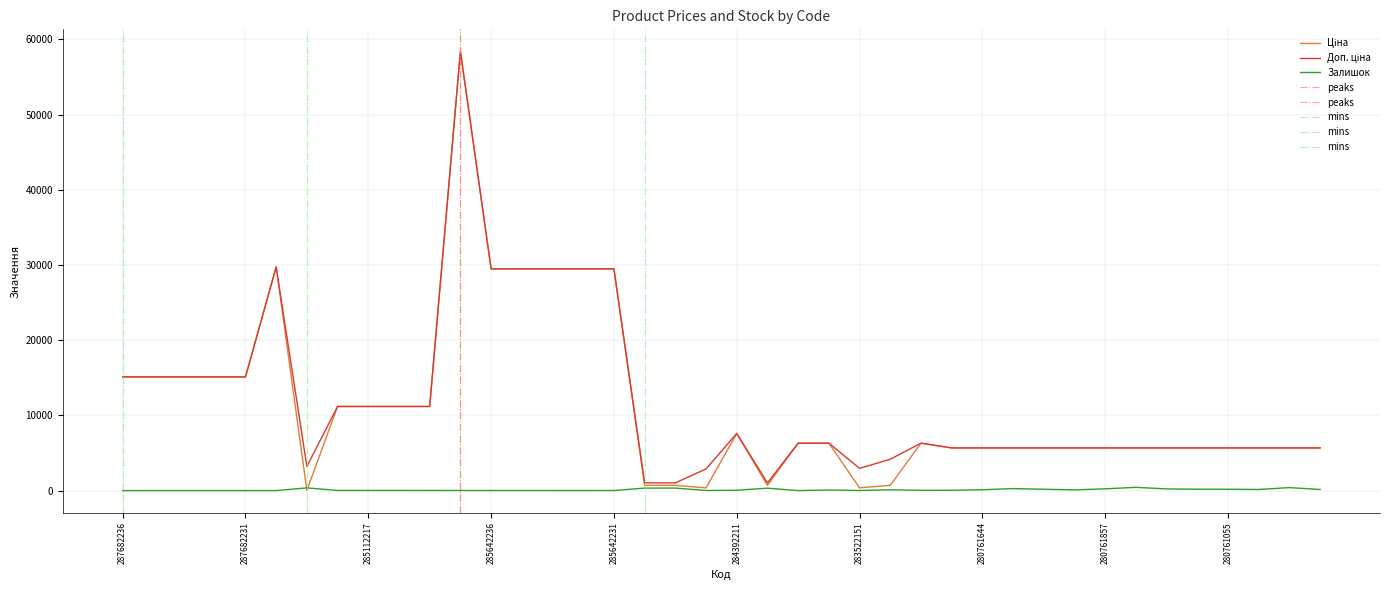

Reading left to right, transcribe all the data shown in this chart.

Ціна: 15120.0	15120.0	15120.0	15120.0	15120.0	29747.2	32.0	11188.2	11188.2	11188.2	11188.2	58426.5	29491.5	29491.5	29491.5	29491.5	29491.5	693.7	693.7	359.9	7596.5	693.7	6308.8	6308.8	369.5	694.3	6308.8	5673.8	5673.8	5673.8	5673.8	5673.8	5673.8	5673.8	5673.8	5673.8	5673.8	5673.8	5673.8	5673.8
Доп. ціна: 15120.0	15120.0	15120.0	15120.0	15120.0	29747.2	3205.0	11188.2	11188.2	11188.2	11188.2	58426.5	29491.5	29491.5	29491.5	29491.5	29491.5	1024.6	1024.6	2878.8	7596.5	1024.6	6308.8	6308.8	2955.8	4165.6	6308.8	5673.8	5673.8	5673.8	5673.8	5673.8	5673.8	5673.8	5673.8	5673.8	5673.8	5673.8	5673.8	5673.8
Залишок: 0.0	0.0	0.0	0.0	0.0	0.0	360.0	17.0	17.0	17.0	15.0	14.0	12.0	13.0	10.0	9.0	11.0	330.0	333.0	14.0	43.0	322.0	0.0	74.0	14.0	106.0	36.0	42.0	112.0	264.0	178.0	93.0	234.0	433.0	219.0	183.0	177.0	149.0	395.0	148.0